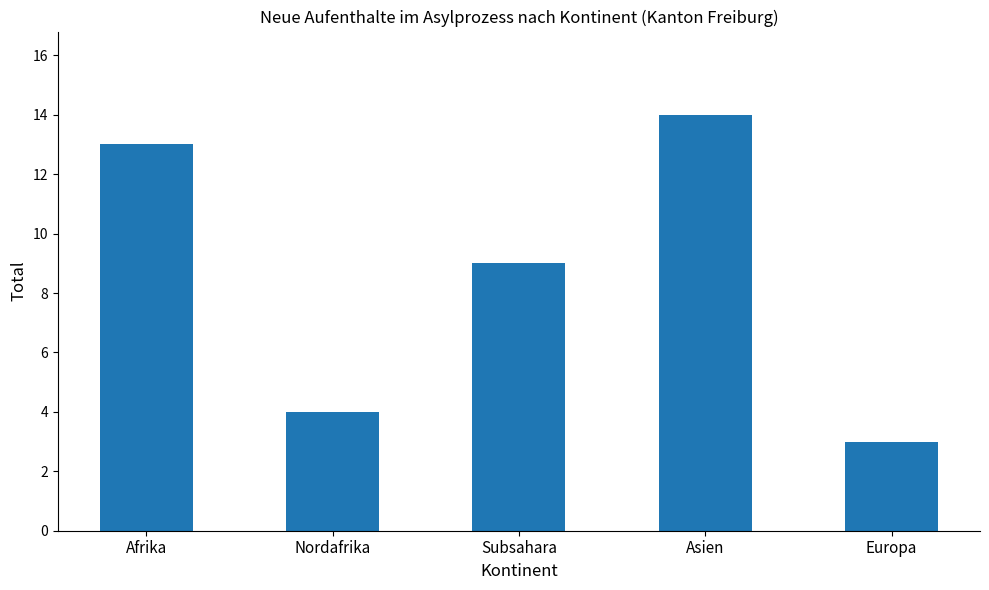

Rank the categories by value from lowest to highest.

Europa, Nordafrika, Subsahara, Afrika, Asien